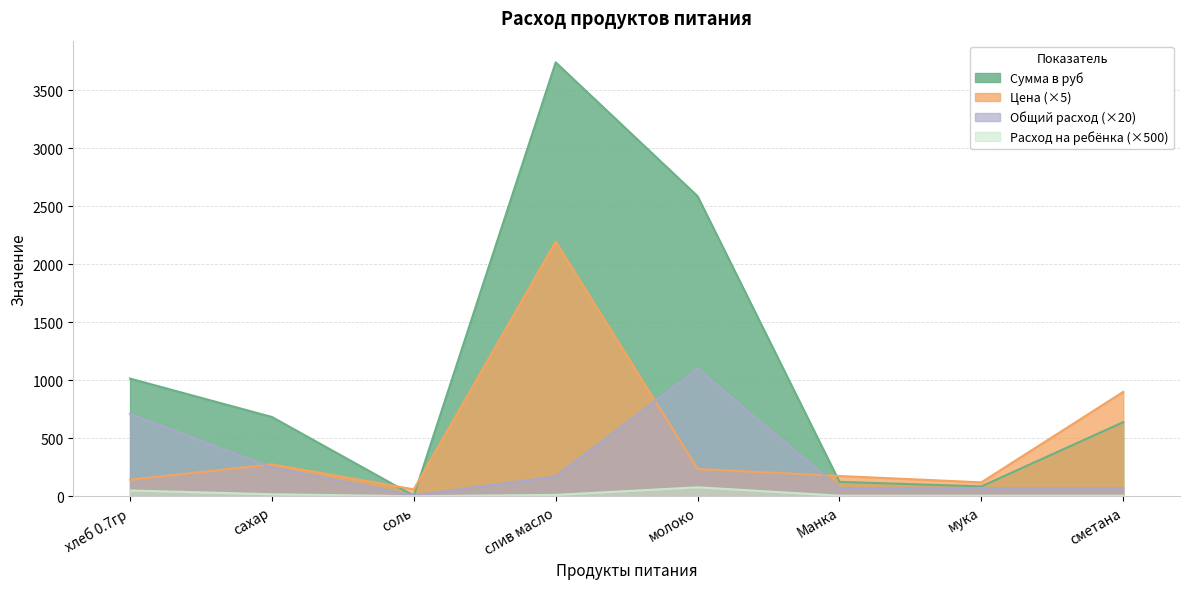

Which series has the widest spread of values?

Сумма в руб